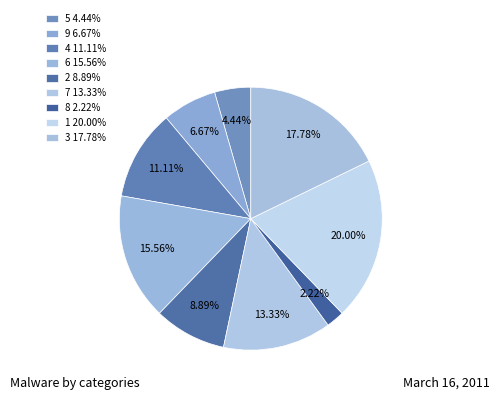

Count the number of slices in the pie.

9